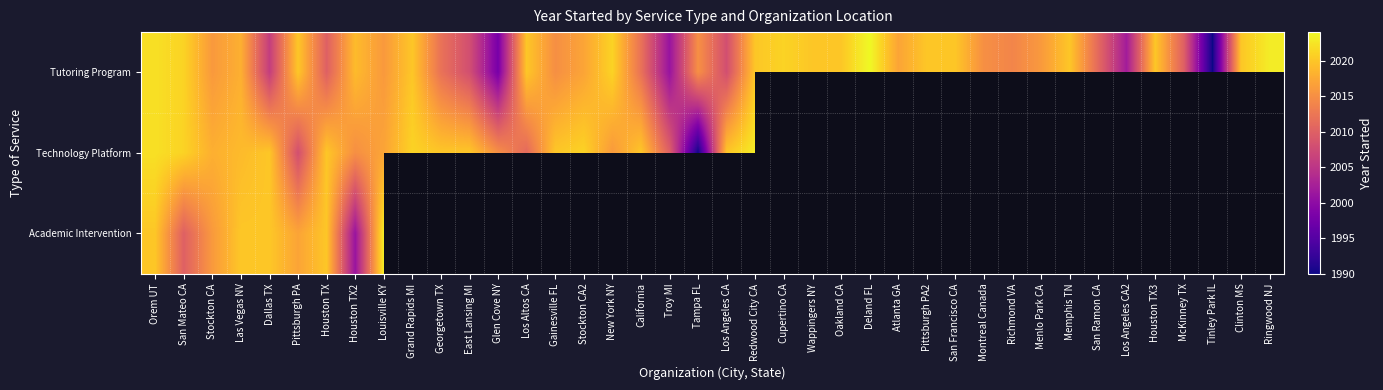

Reading left to right, transcribe all the data shown in this chart.

Tutoring Program: Orem UT=2022	San Mateo CA=2021	Stockton CA=2016	Las Vegas NV=2018	Dallas TX=2006	Pittsburgh PA=2020	Houston TX=2010	Houston TX2=2019	Louisville KY=2016	Grand Rapids MI=2020	Georgetown TX=2012	East Lansing MI=2008	Glen Cove NY=1998	Los Altos CA=2020	Gainesville FL=2015	Stockton CA2=2017	New York NY=2021	California=2012	Troy MI=2001	Tampa FL=2015	Los Angeles CA=2008	Redwood City CA=2020	Cupertino CA=2021	Wappingers NY=2020	Oakland CA=2020	Deland FL=2024	Atlanta GA=2017	Pittsburgh PA2=2020	San Francisco CA=2020	Montreal Canada=2015	Richmond VA=2014	Menlo Park CA=2016	Memphis TN=2020	San Ramon CA=2011	Los Angeles CA2=2002	Houston TX3=2020	McKinney TX=2010	Tinley Park IL=1990	Clinton MS=2020	Ringwood NJ=2023
Technology Platform: Orem UT=2022	San Mateo CA=2021	Stockton CA=2018	Las Vegas NV=2019	Dallas TX=2020	Pittsburgh PA=2008	Houston TX=2020	Houston TX2=2015	Louisville KY=2017	Grand Rapids MI=2021	Georgetown TX=2020	East Lansing MI=2020	Glen Cove NY=2015	Los Altos CA=2011	Gainesville FL=2020	Stockton CA2=2021	New York NY=2016	California=2020	Troy MI=2010	Tampa FL=1990	Los Angeles CA=2020	Redwood City CA=2023	Cupertino CA=0	Wappingers NY=0	Oakland CA=0	Deland FL=0	Atlanta GA=0	Pittsburgh PA2=0	San Francisco CA=0	Montreal Canada=0	Richmond VA=0	Menlo Park CA=0	Memphis TN=0	San Ramon CA=0	Los Angeles CA2=0	Houston TX3=0	McKinney TX=0	Tinley Park IL=0	Clinton MS=0	Ringwood NJ=0
Academic Intervention: Orem UT=2020	San Mateo CA=2010	Stockton CA=2016	Las Vegas NV=2020	Dallas TX=2020	Pittsburgh PA=2017	Houston TX=2020	Houston TX2=2001	Louisville KY=2023	Grand Rapids MI=0	Georgetown TX=0	East Lansing MI=0	Glen Cove NY=0	Los Altos CA=0	Gainesville FL=0	Stockton CA2=0	New York NY=0	California=0	Troy MI=0	Tampa FL=0	Los Angeles CA=0	Redwood City CA=0	Cupertino CA=0	Wappingers NY=0	Oakland CA=0	Deland FL=0	Atlanta GA=0	Pittsburgh PA2=0	San Francisco CA=0	Montreal Canada=0	Richmond VA=0	Menlo Park CA=0	Memphis TN=0	San Ramon CA=0	Los Angeles CA2=0	Houston TX3=0	McKinney TX=0	Tinley Park IL=0	Clinton MS=0	Ringwood NJ=0